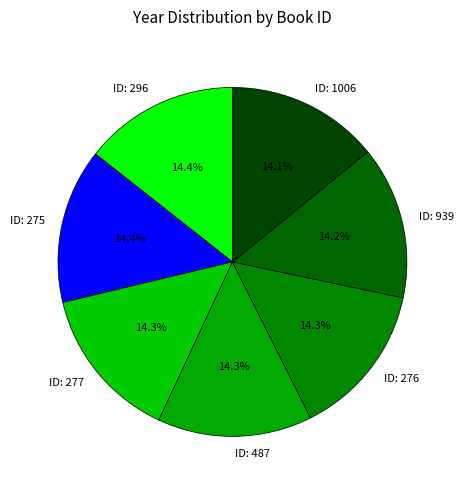

How much of the chart is everything except ID: 296?

85.6%